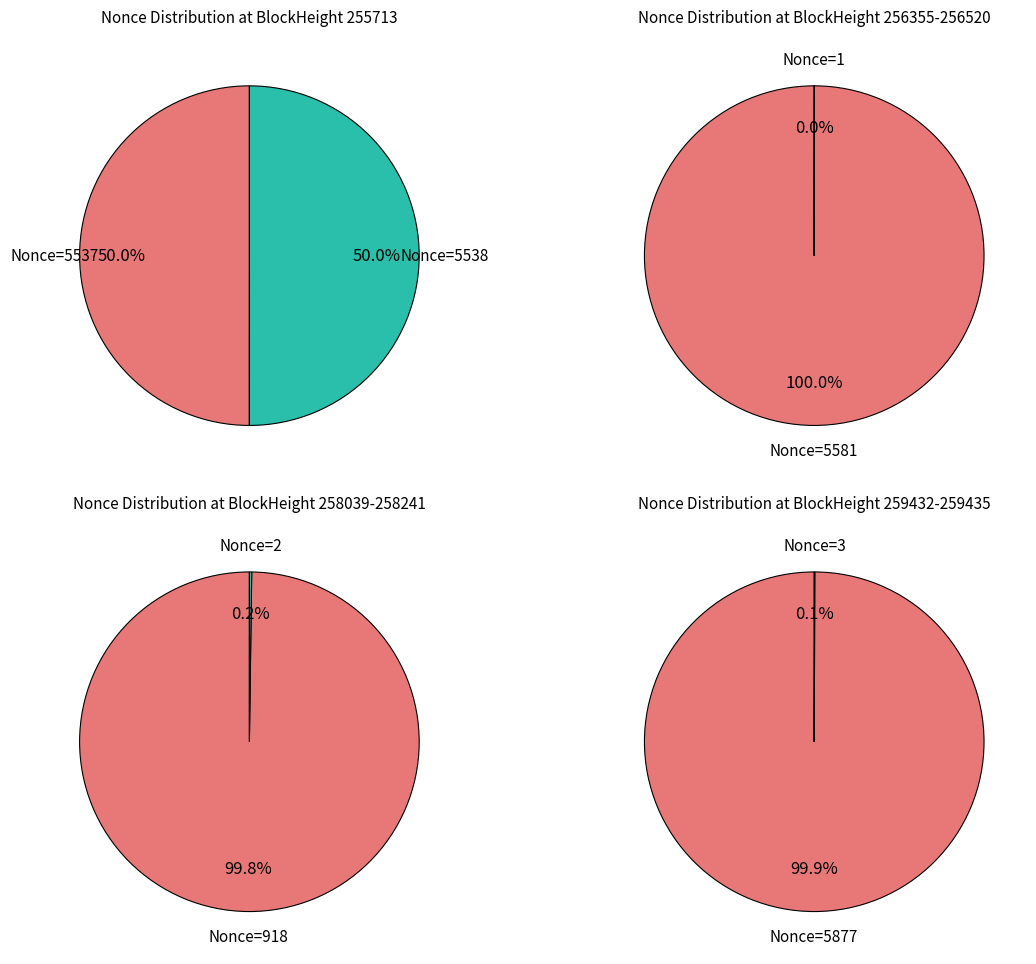

The 1 slice represents 0% of the pie. True or false?

True